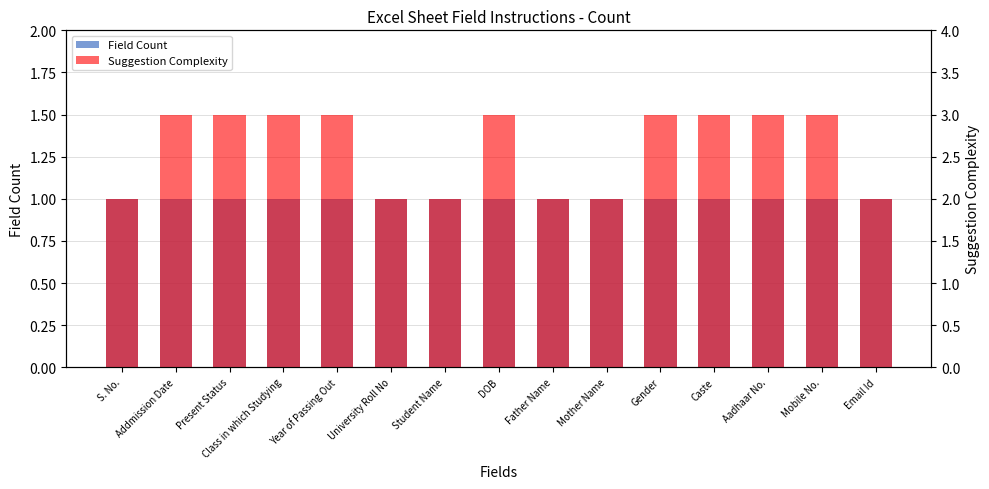

What is the label of the 10th bar from the left?

Mother Name